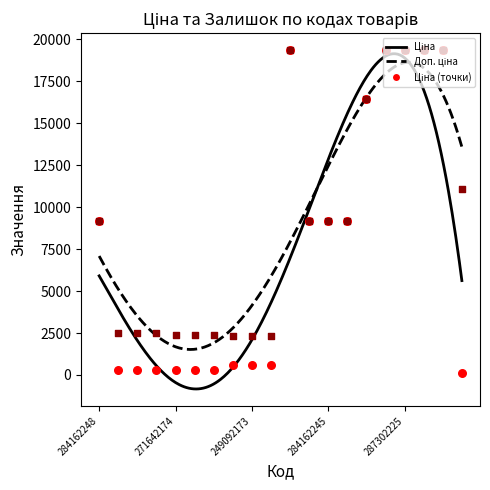

Which series contains the highest Y value?

Ціна